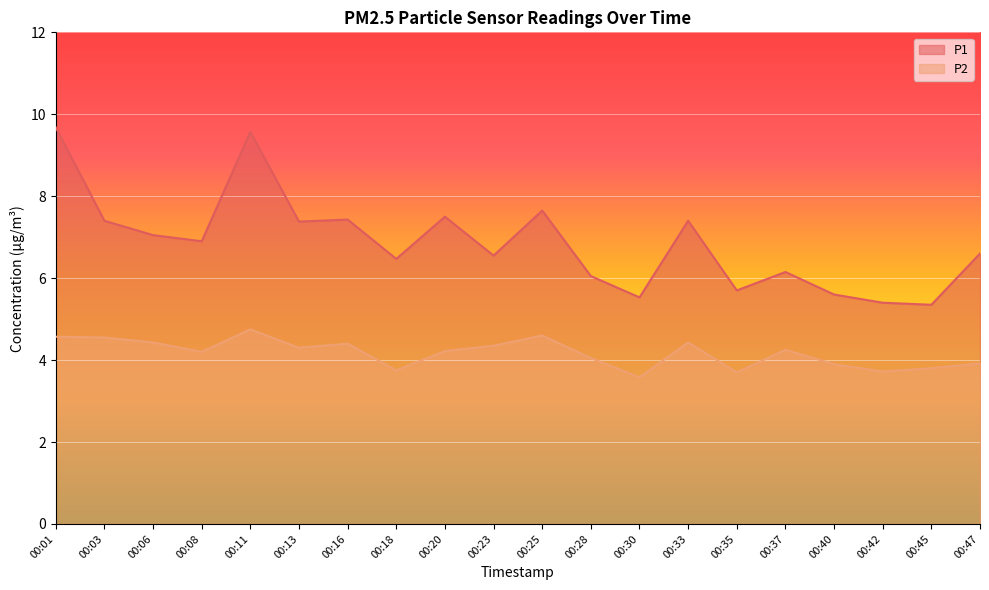

What is the value of the P2 point at the 19th from the left?

3.8